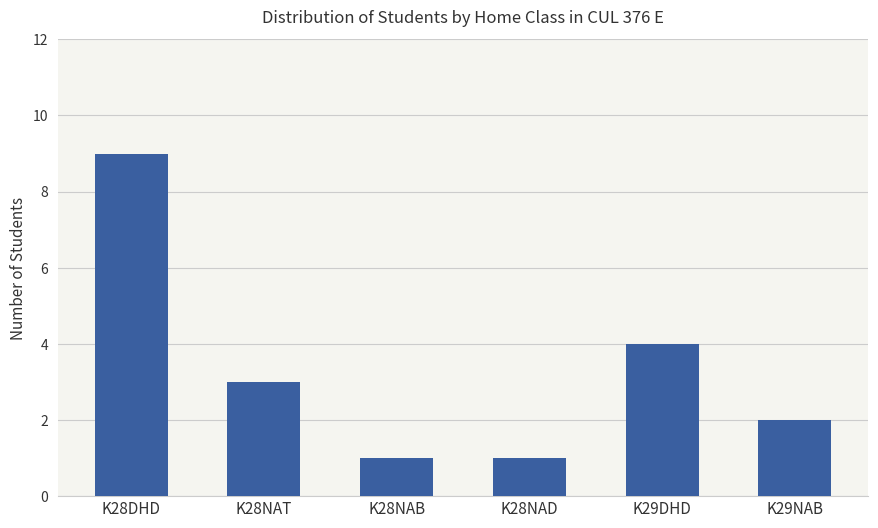

What is the change in value from K28DHD to K28NAT?

-6